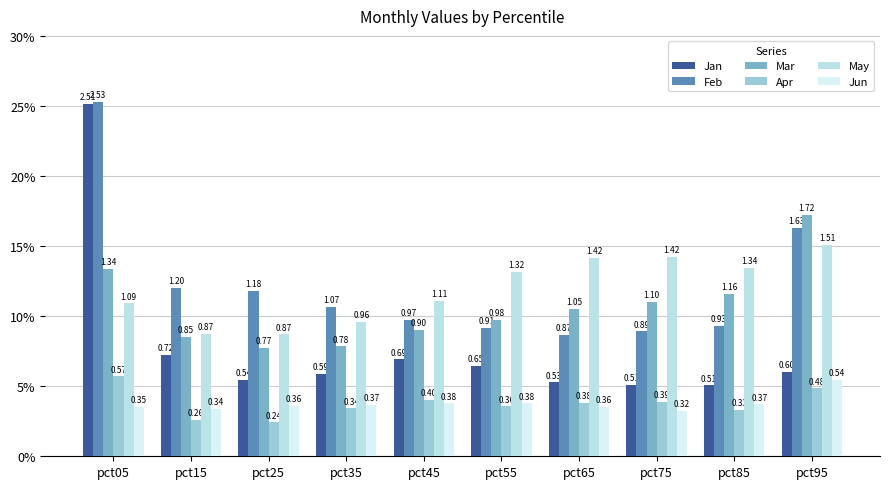

Are the bars horizontal?

No